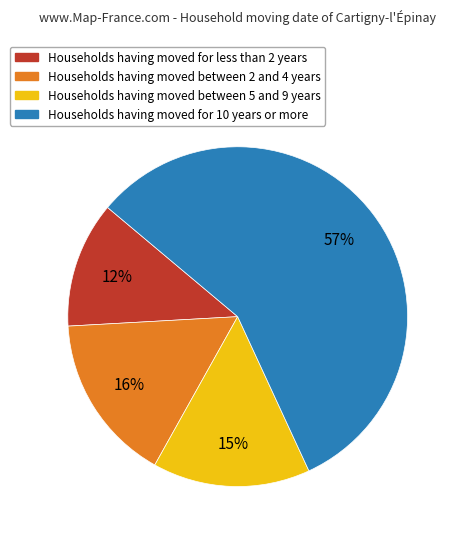

Does any single category account for the majority?

Yes